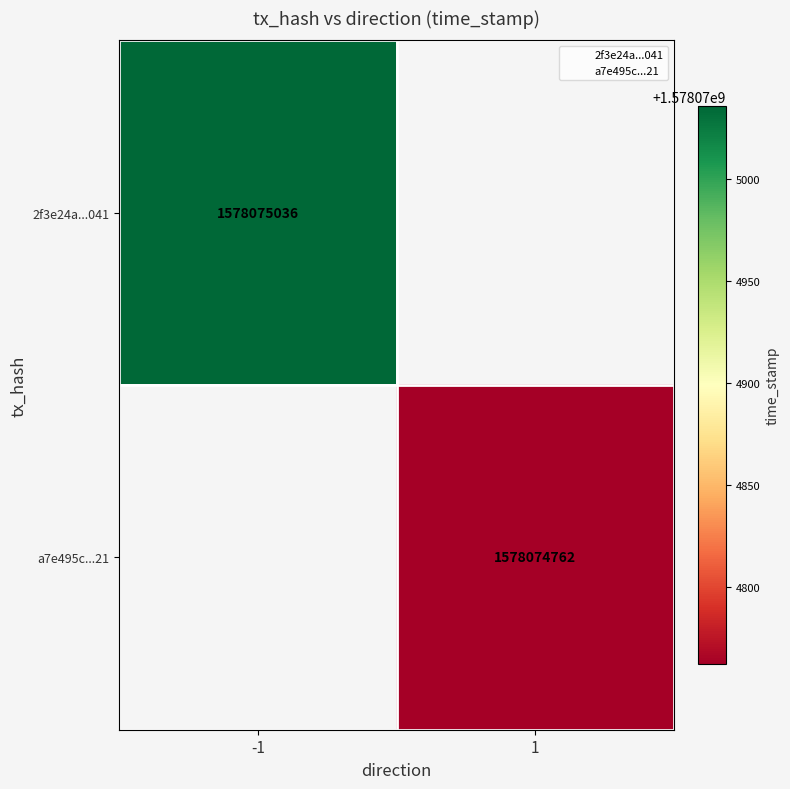

What is the greatest value displayed?

1578075036